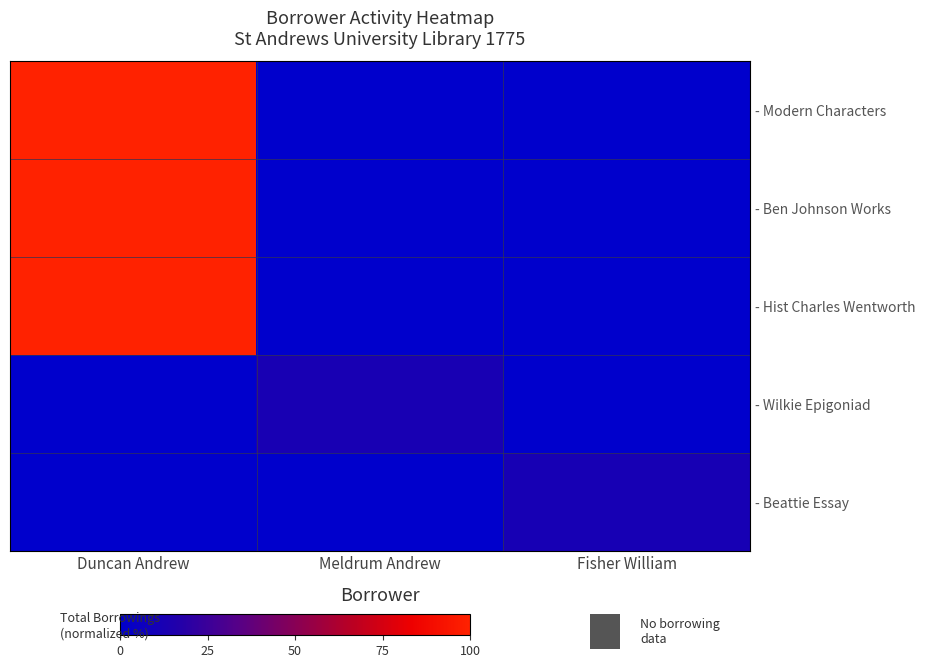

Reading left to right, what are all the values shown in this chart?

- Modern Characters: Duncan Andrew=100.0	Meldrum Andrew=0.0	Fisher William=0.0
- Ben Johnson Works: Duncan Andrew=100.0	Meldrum Andrew=0.0	Fisher William=0.0
- Hist Charles Wentworth: Duncan Andrew=100.0	Meldrum Andrew=0.0	Fisher William=0.0
- Wilkie Epigoniad: Duncan Andrew=0.0	Meldrum Andrew=12.0	Fisher William=0.0
- Beattie Essay: Duncan Andrew=0.0	Meldrum Andrew=0.0	Fisher William=11.6